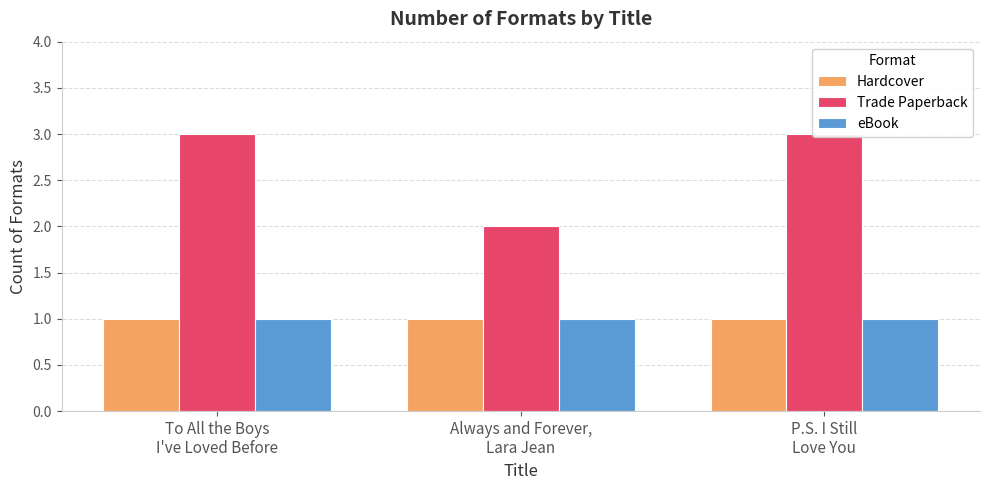

What is the average value of the eBook series?

1